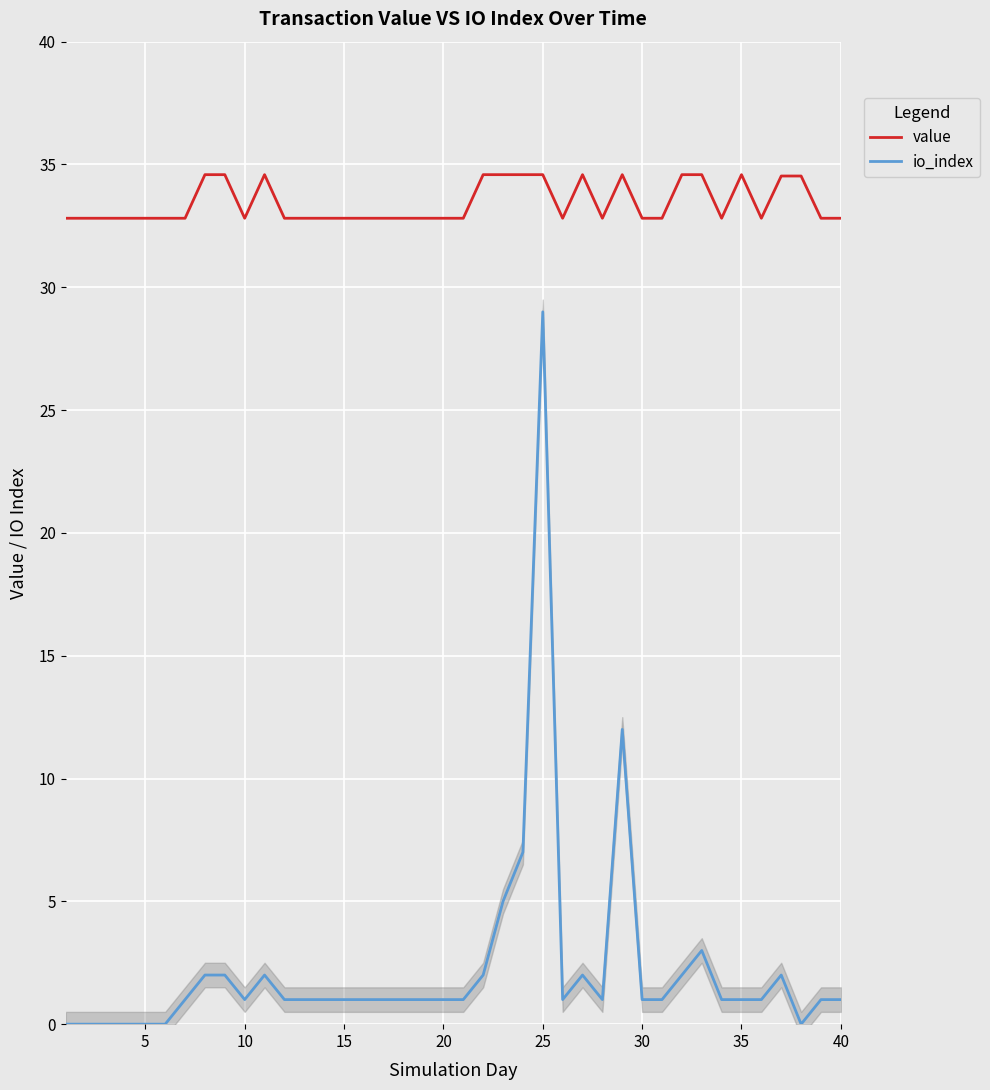

What is the highest value of the io_index series?

29.0